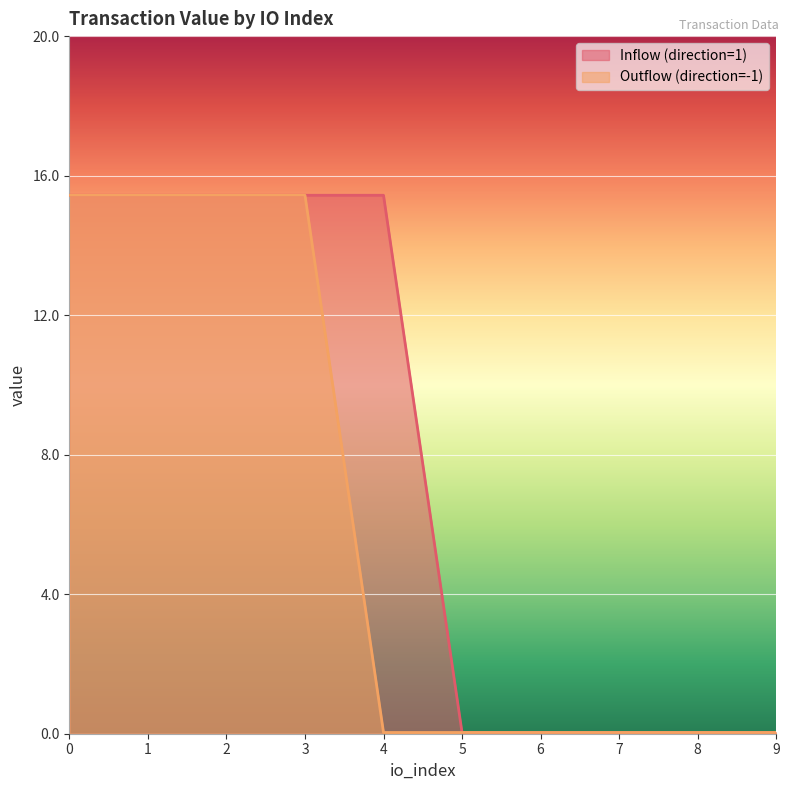

The value of Inflow (direction=1) at 9 is 0.0. True or false?

False